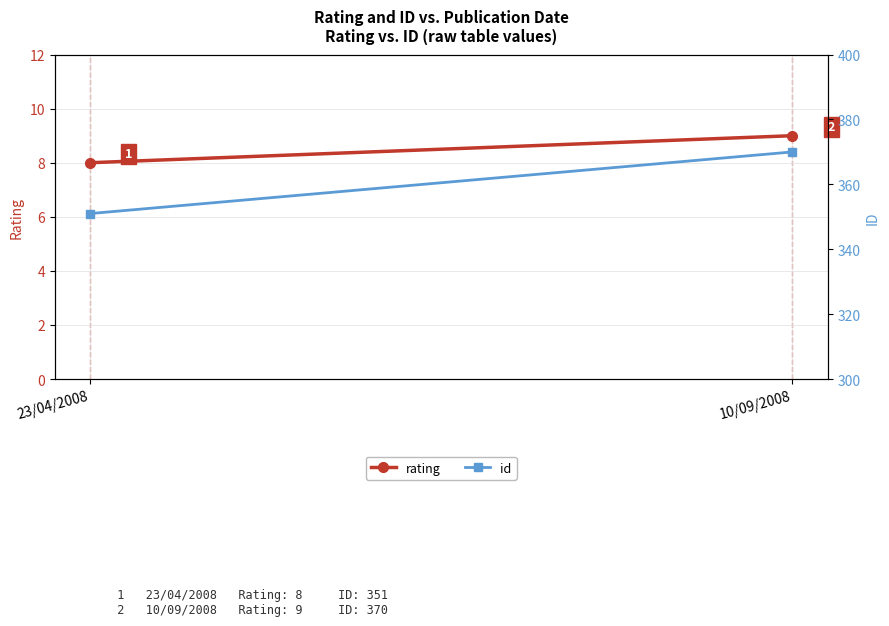

How many id values are between 351 and 370?

2